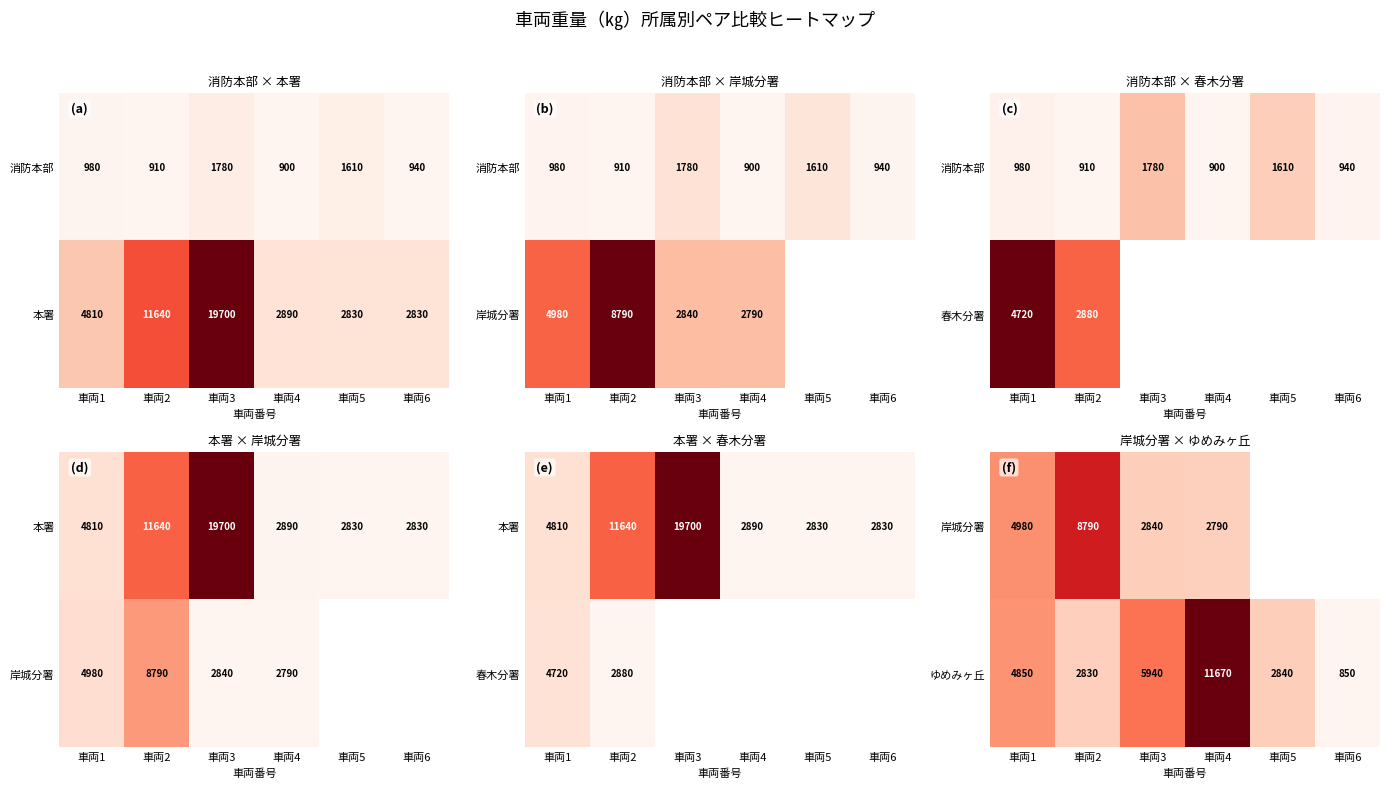

What value does the ゆめみヶ丘 series have at 車両4?

11670